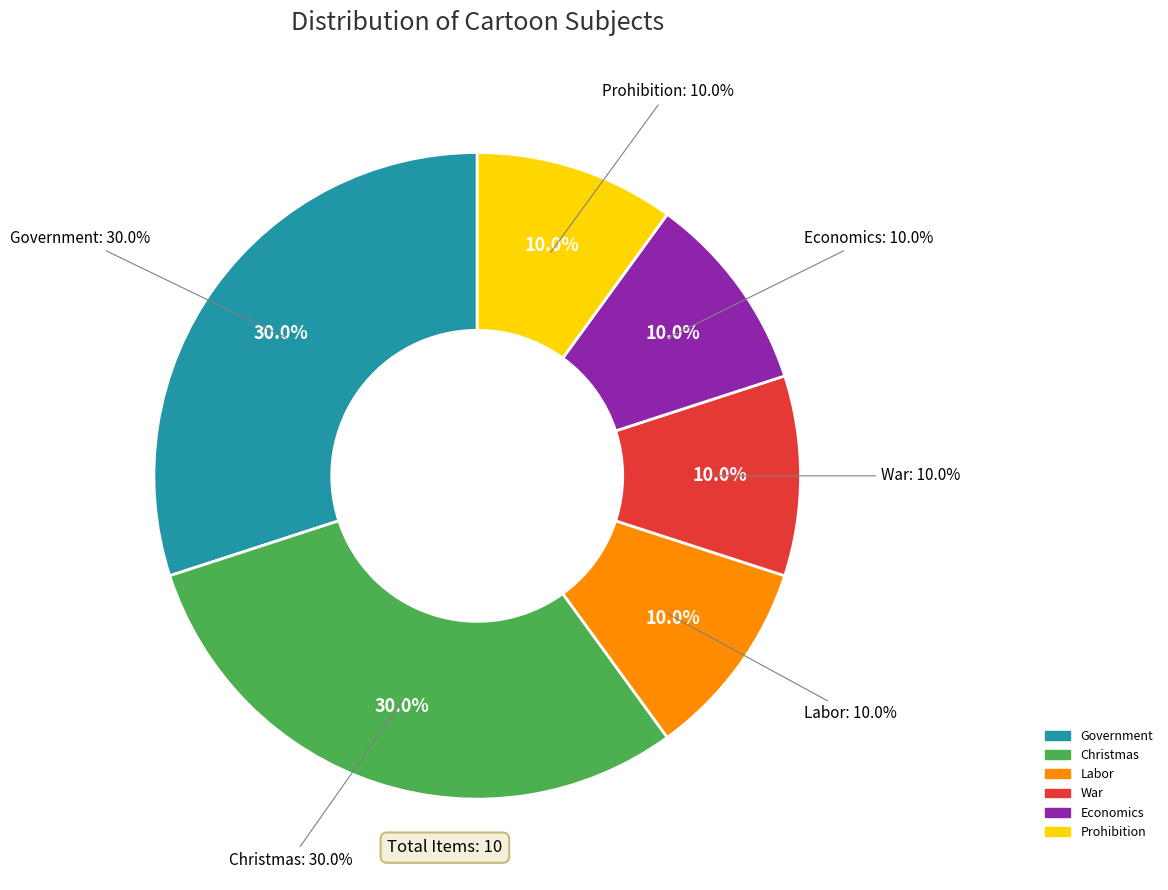

Is there a majority slice in this chart?

No